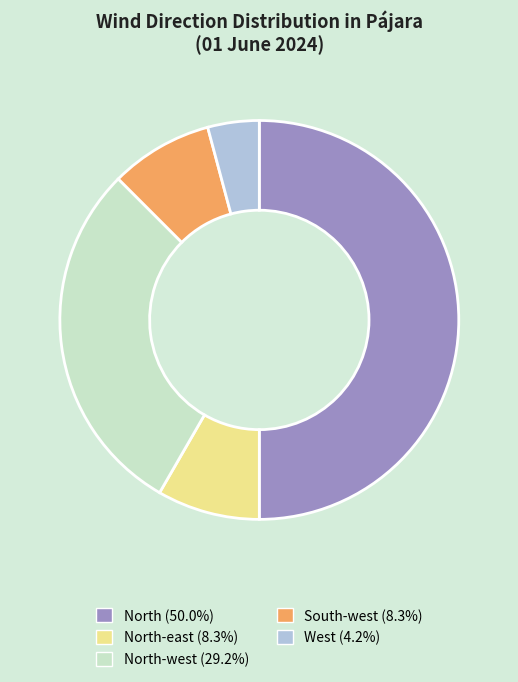

What is the ratio of the value at North-east (8.3%) to the value at South-west (8.3%)?

1.0